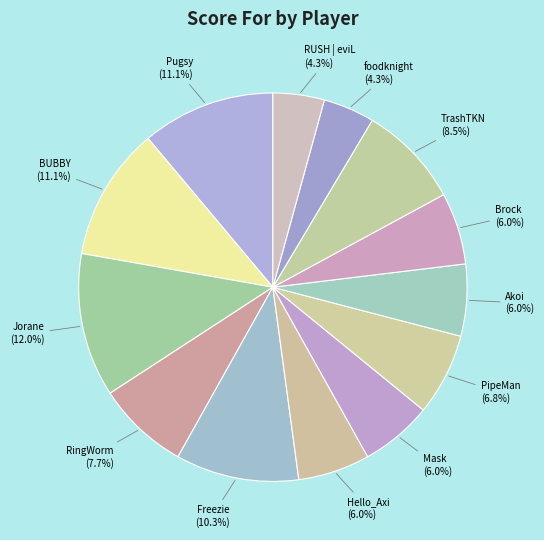

To the nearest percent, what portion does PipeMan represent?

7%